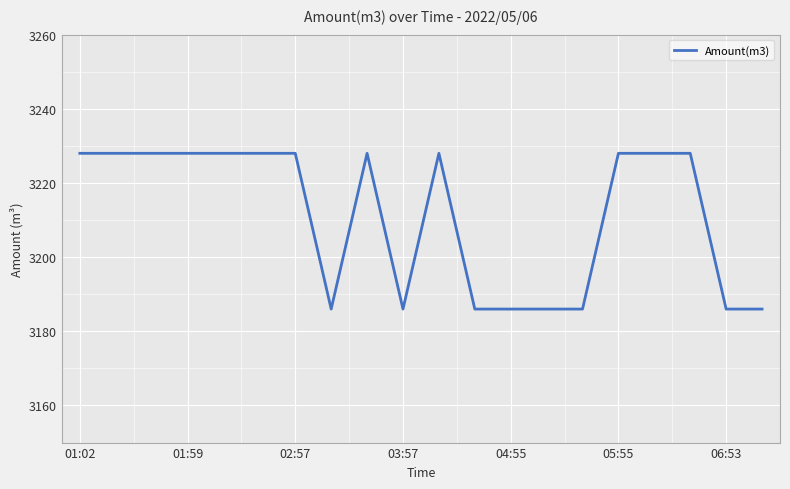

Reading right to left, what are all the values shown in this chart?

3186	3186	3228	3228	3228	3186	3186	3186	3186	3228	3186	3228	3186	3228	3228	3228	3228	3228	3228	3228